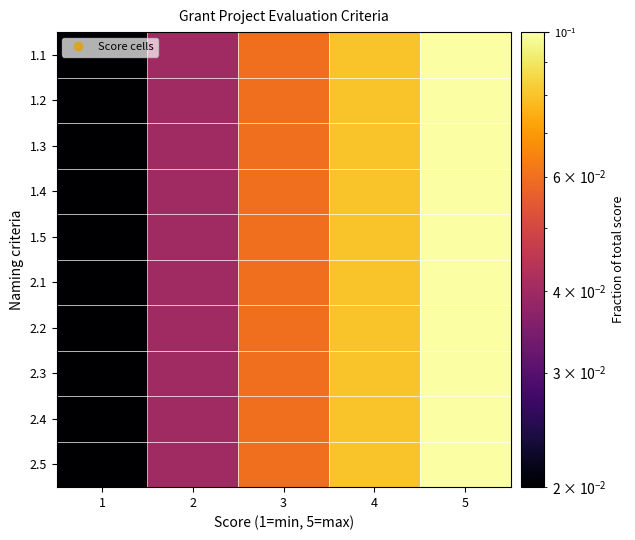

What is the total value across all series at 4?

0.8